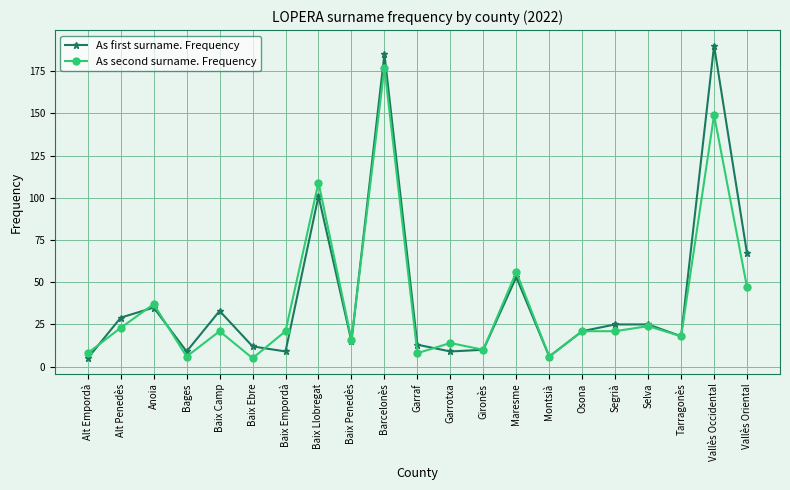

Between Gironès and Maresme, which series saw the biggest shift?

As second surname. Frequency